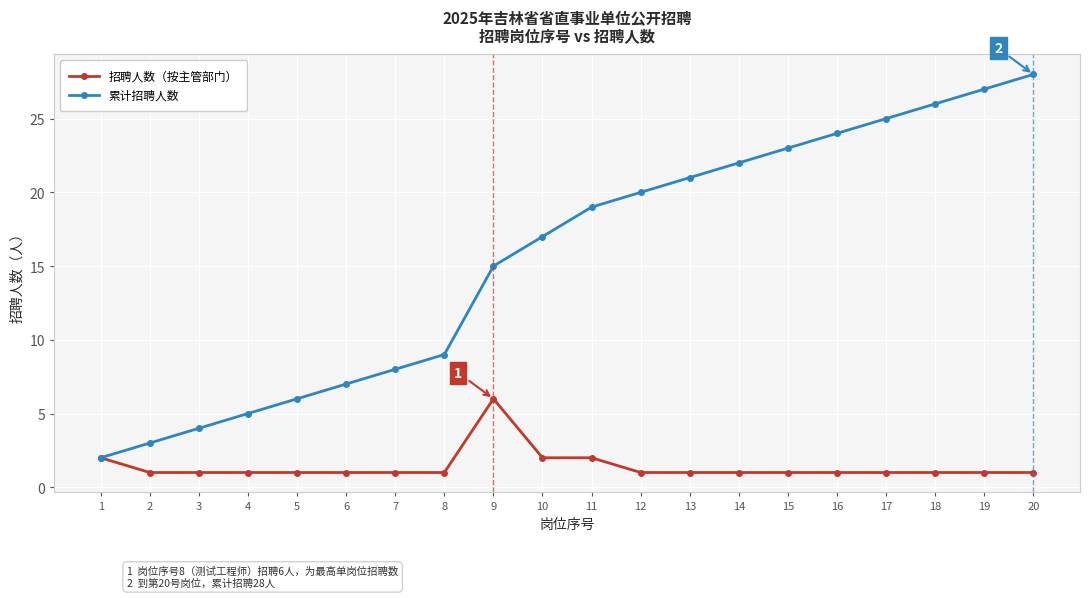

What is the value of the 招聘人数（按主管部门） point at the 13th from the left?

1